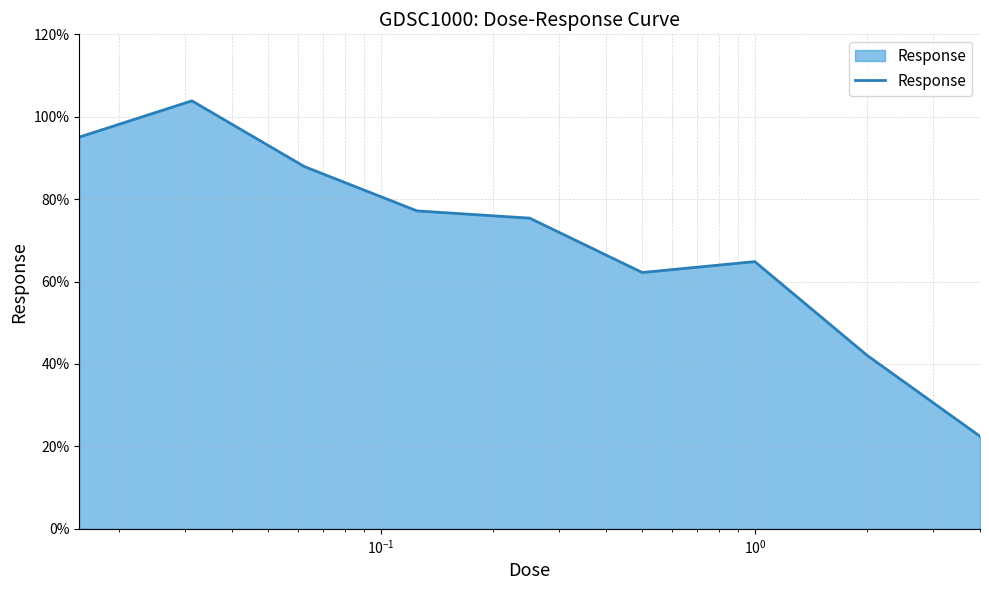

What is the difference between the maximum and minimum values?

81.4